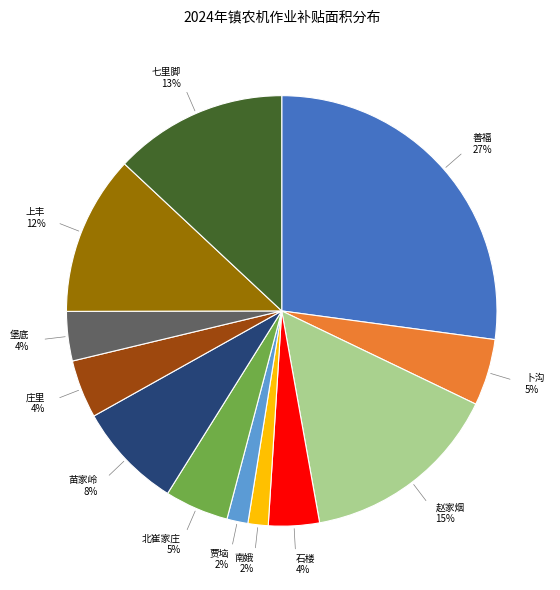

Is there any slice that represents more than half of the pie?

No